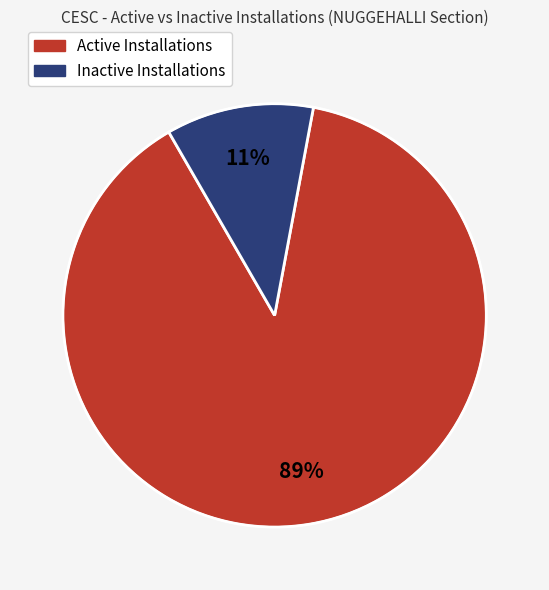

Does any single category account for the majority?

Yes